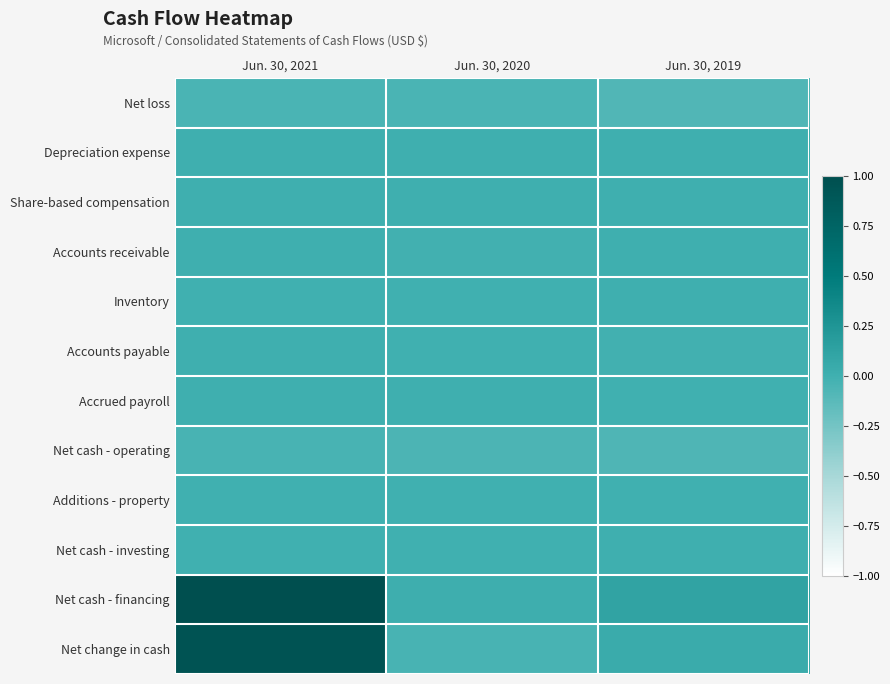

Which has a higher value, Jun. 30, 2020 or Jun. 30, 2021?

Jun. 30, 2021